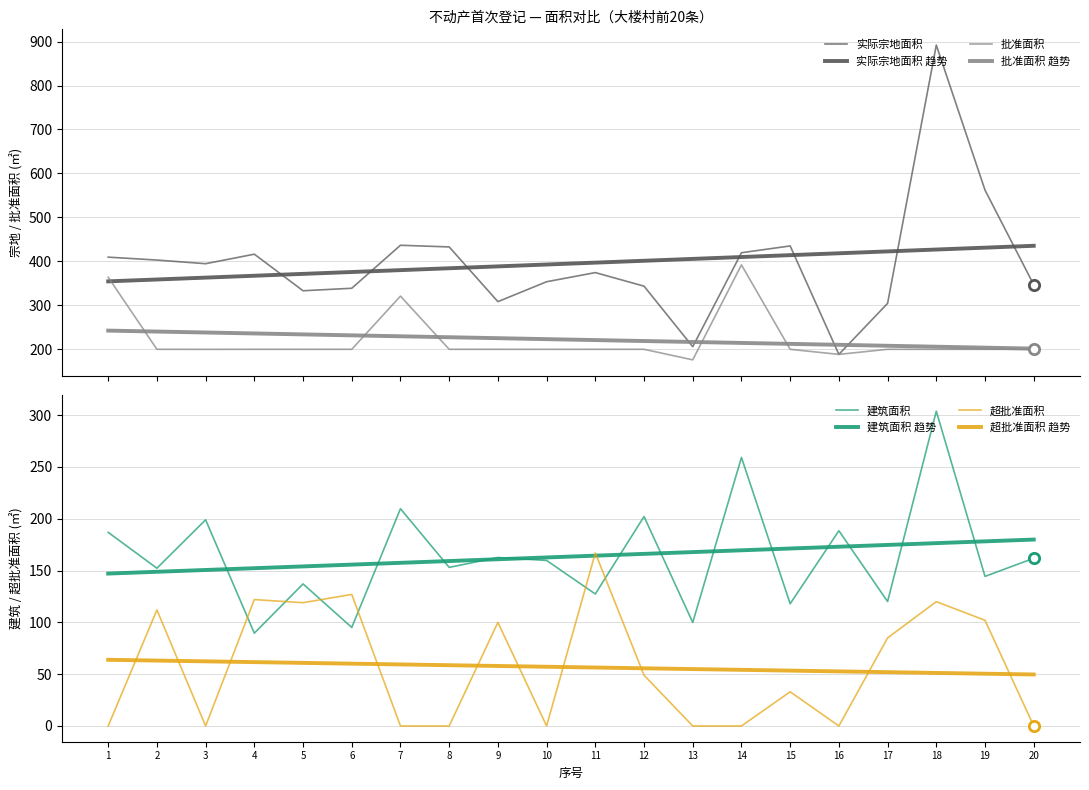

At which category is the sum across all series the highest?

18